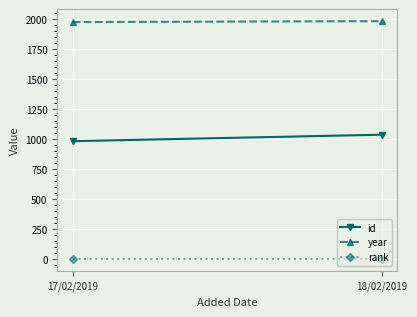

Rank the series by their average value, from highest to lowest.

year, id, rank